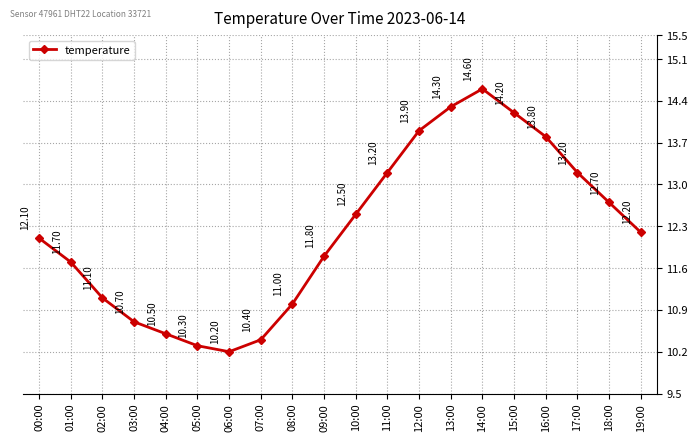

What is the sum of all values?

244.4